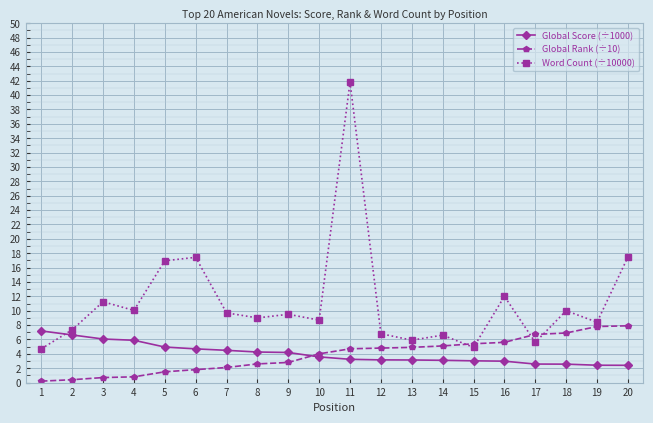

How many categories are shown in the chart?

20